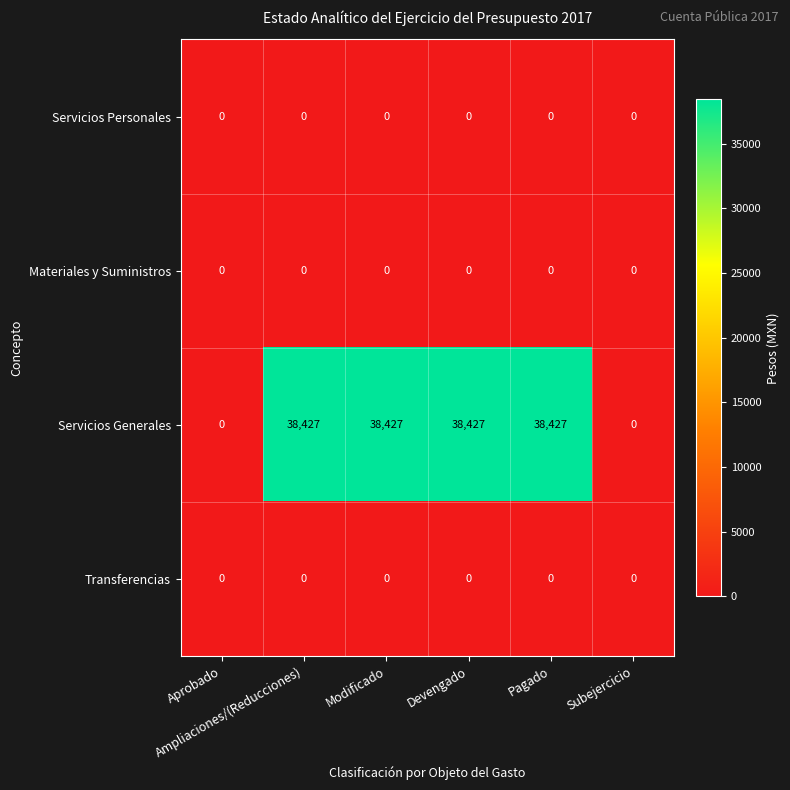

At how many categories does at least one series exceed 11268?

4